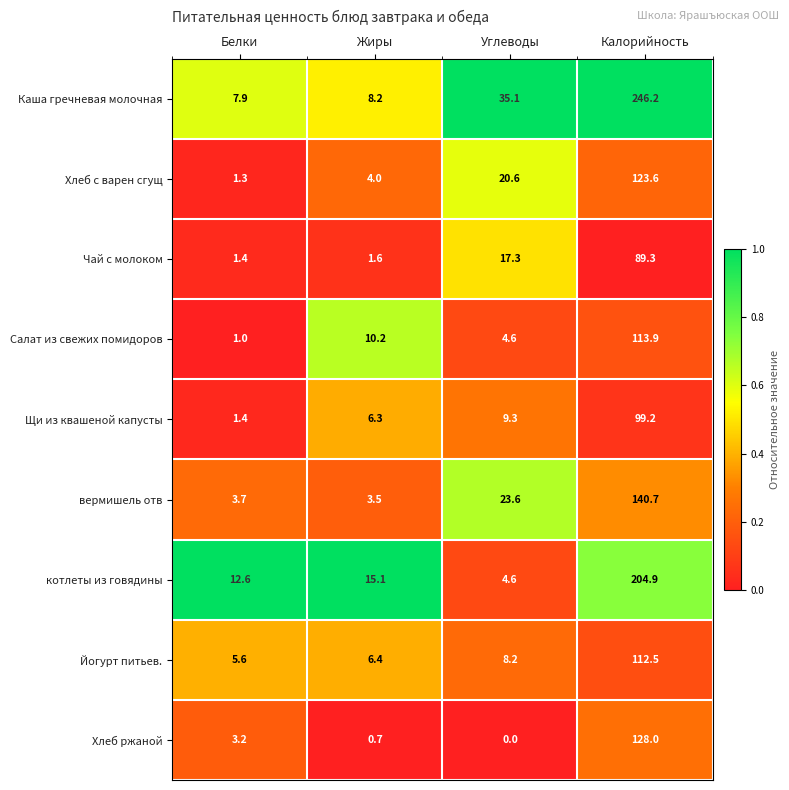

At which label does Хлеб ржаной reach its minimum?

Углеводы